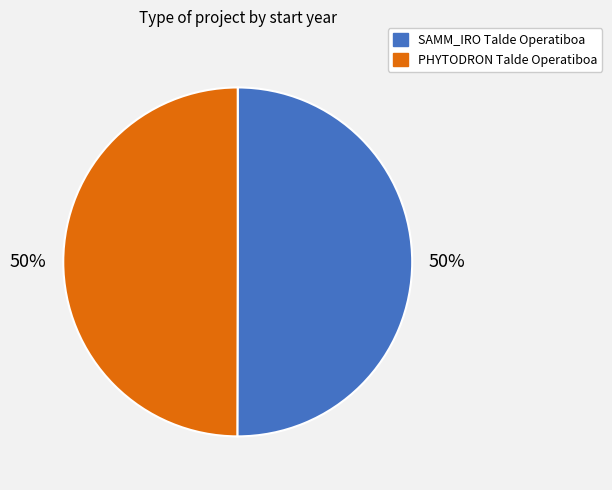

What percentage is the SAMM_IRO Talde Operatiboa slice, to the nearest percent?

50%